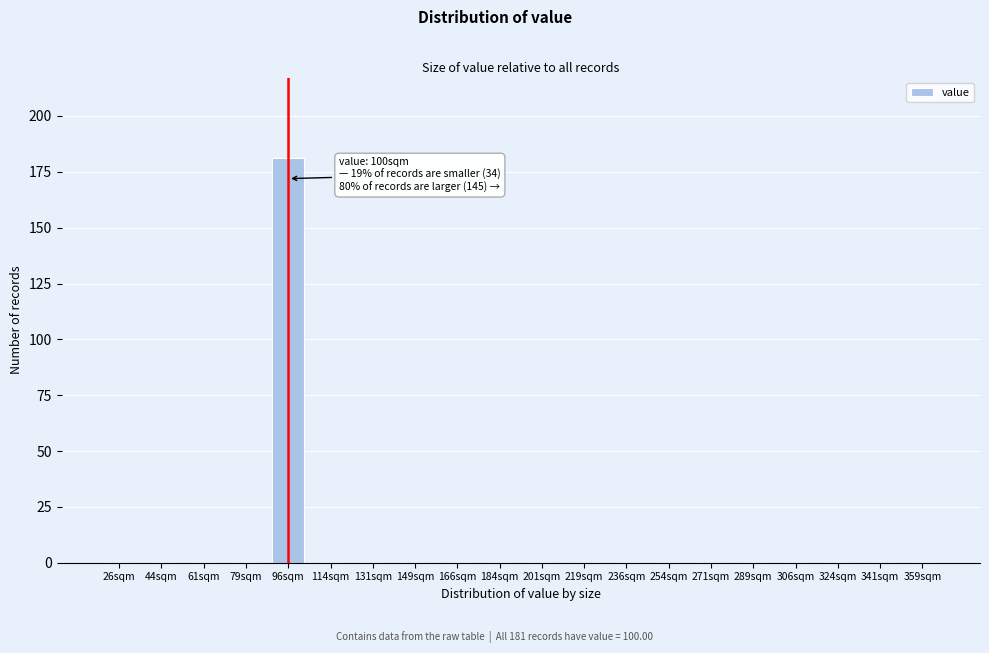

Reading right to left, extract all data points from this chart.

359sqm=0	341sqm=0	324sqm=0	306sqm=0	289sqm=0	271sqm=0	254sqm=0	236sqm=0	219sqm=0	201sqm=0	184sqm=0	166sqm=0	149sqm=0	131sqm=0	114sqm=0	96sqm=181	79sqm=0	61sqm=0	44sqm=0	26sqm=0